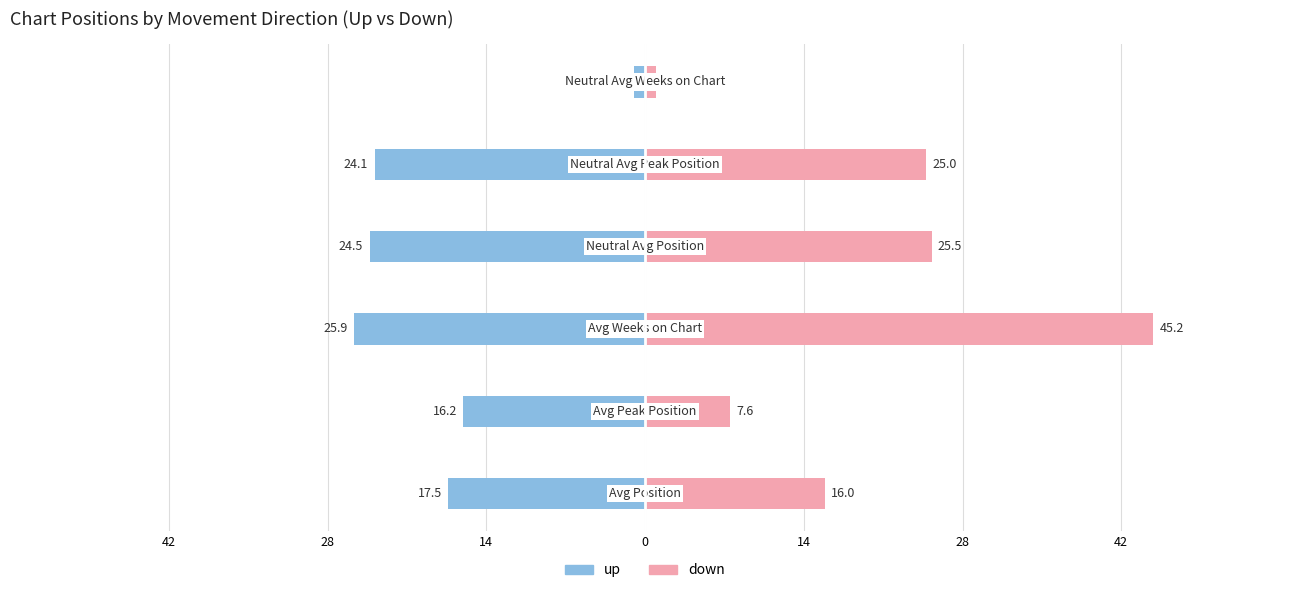

Is the value of up at 14 greater than the value of down at 14?

No